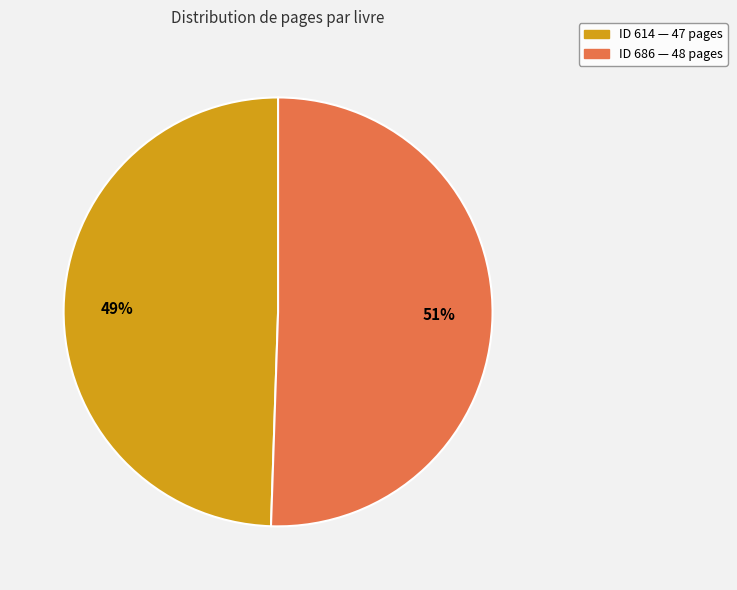

Is there a majority slice in this chart?

Yes